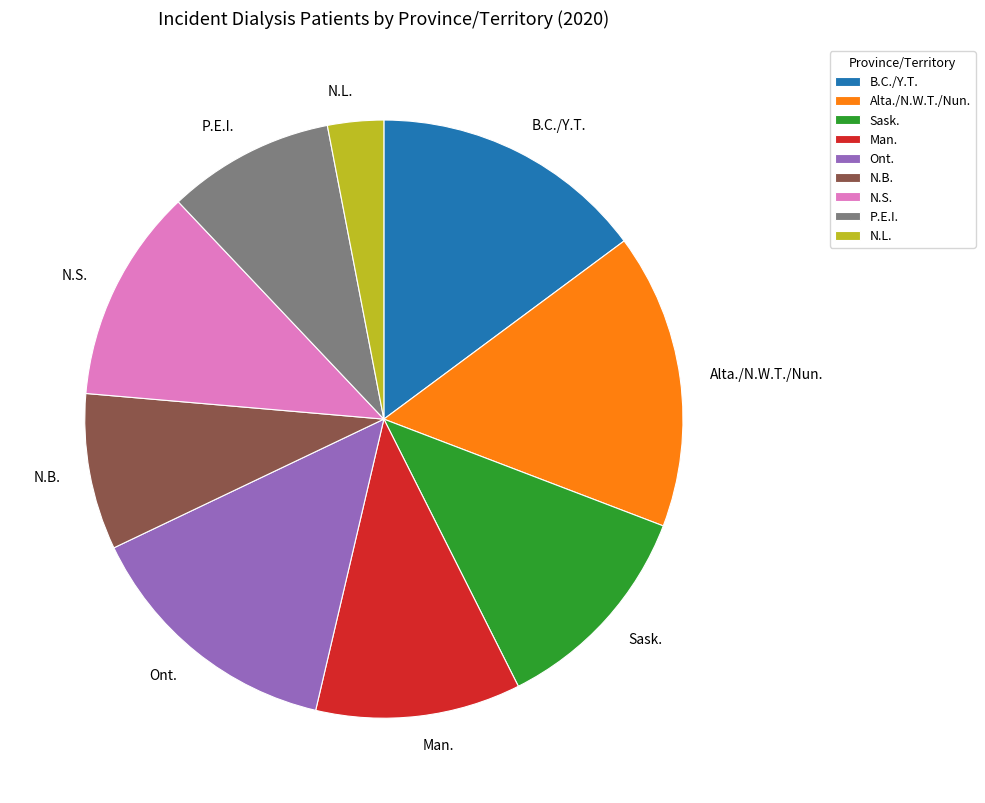

How many slices are in this pie chart?

9